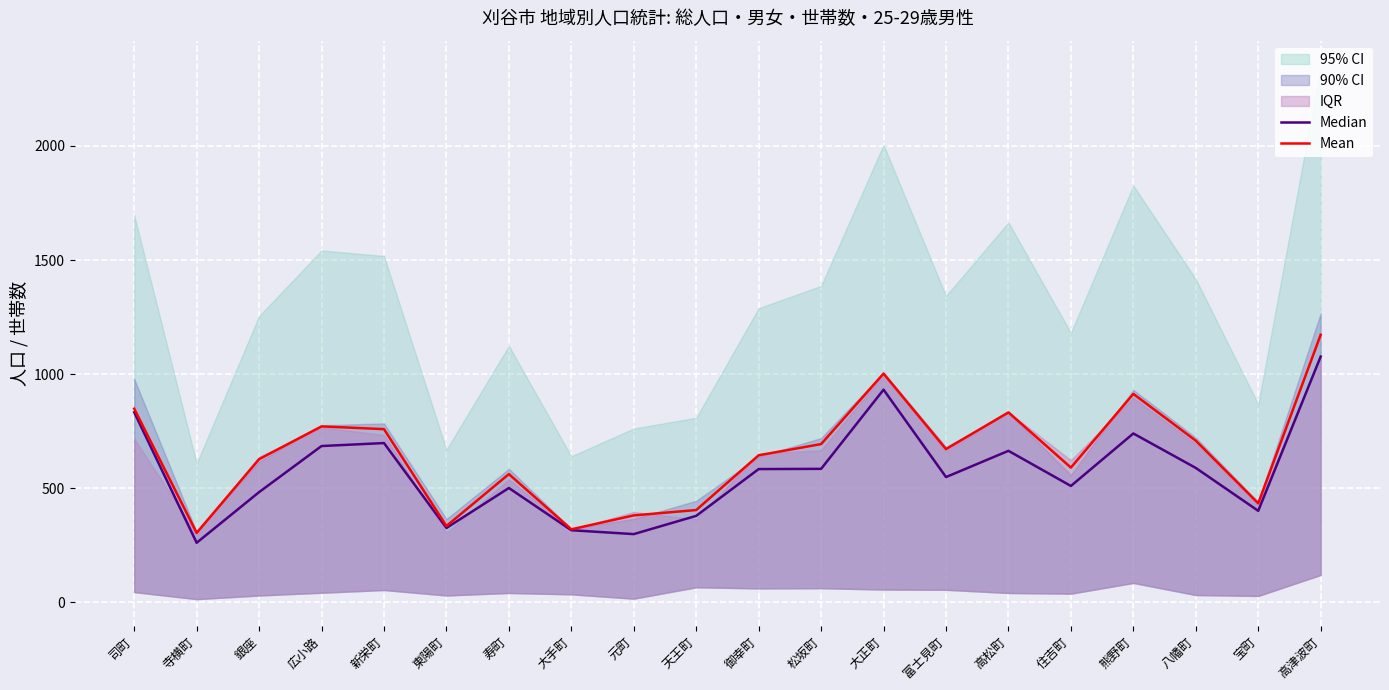

True or false: Median and Mean cross at least once.

False